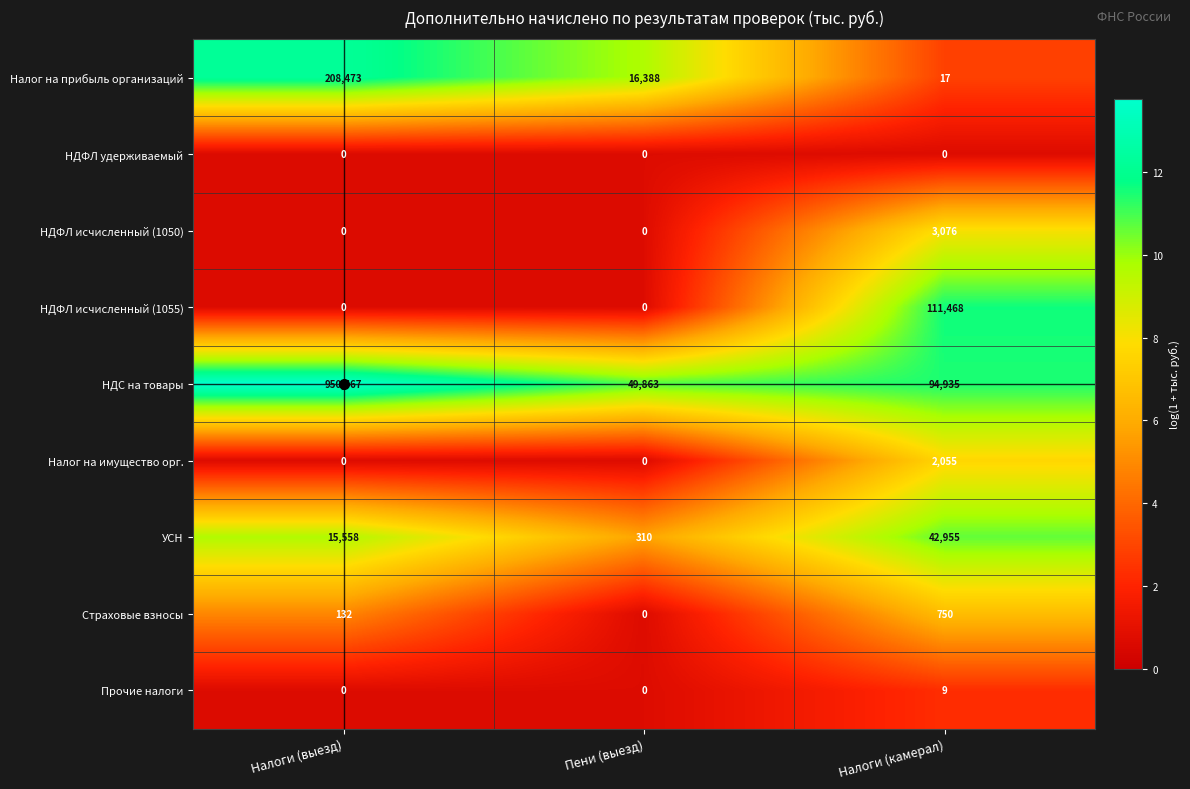

At which category is the sum across all series the highest?

Налоги (выезд)